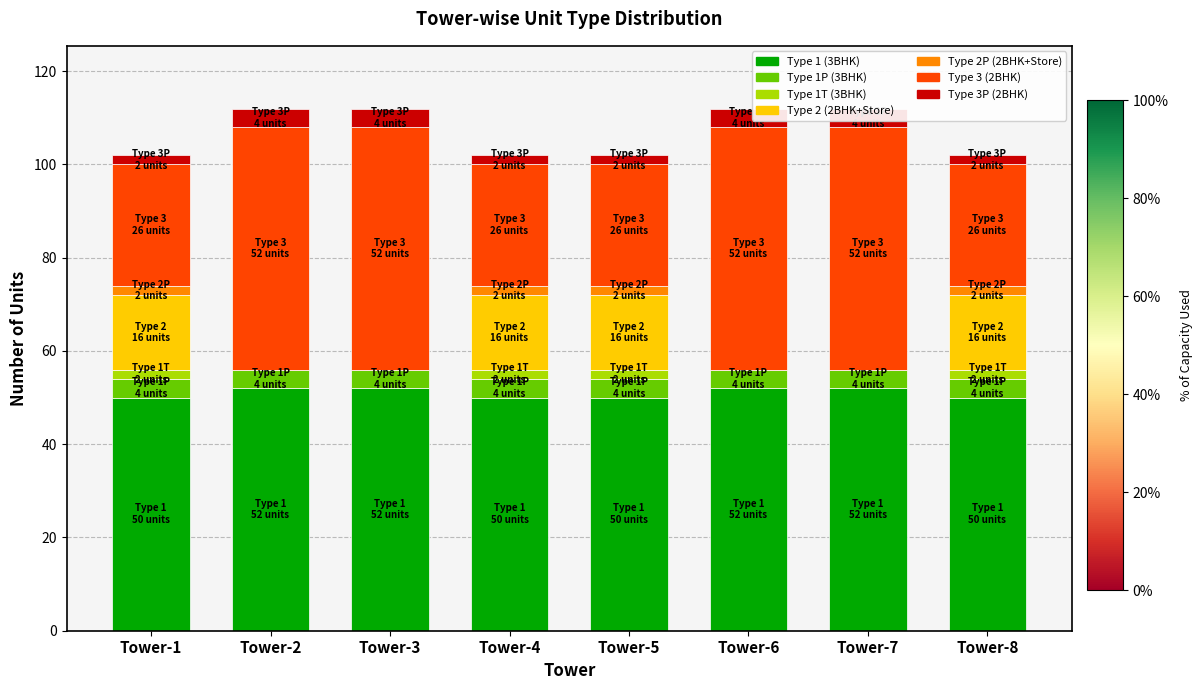

Are the bars horizontal?

No